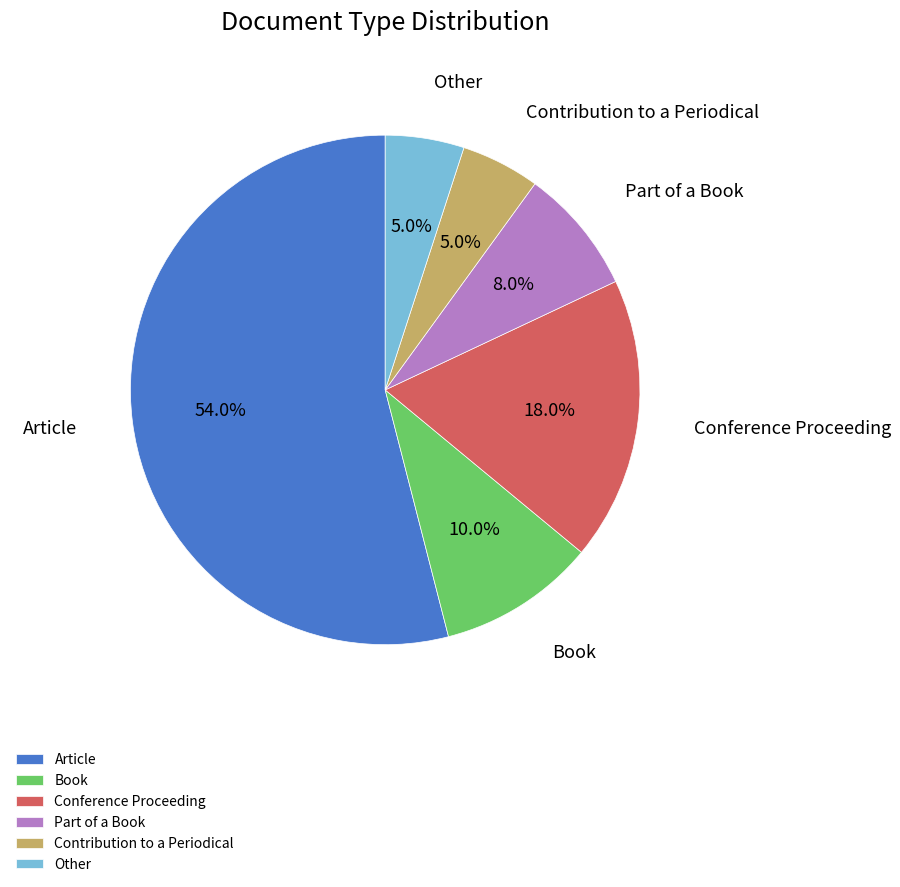

True or false: Part of a Book accounts for 8% of the total.

True